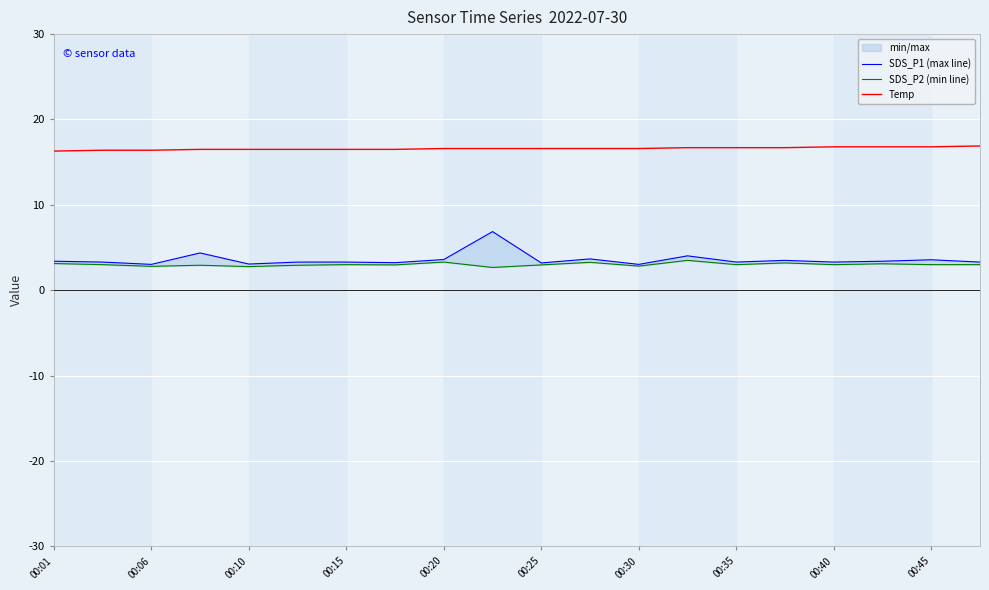

The value of Temp at 00:15 is 29.6. True or false?

False